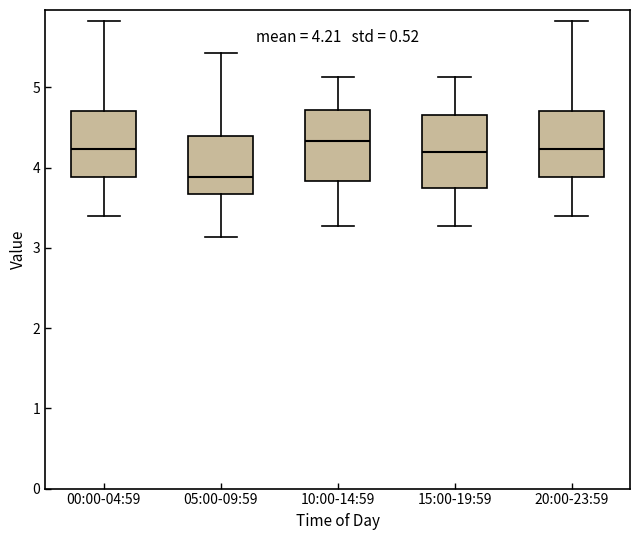

Which box has the lowest median line?

05:00-09:59